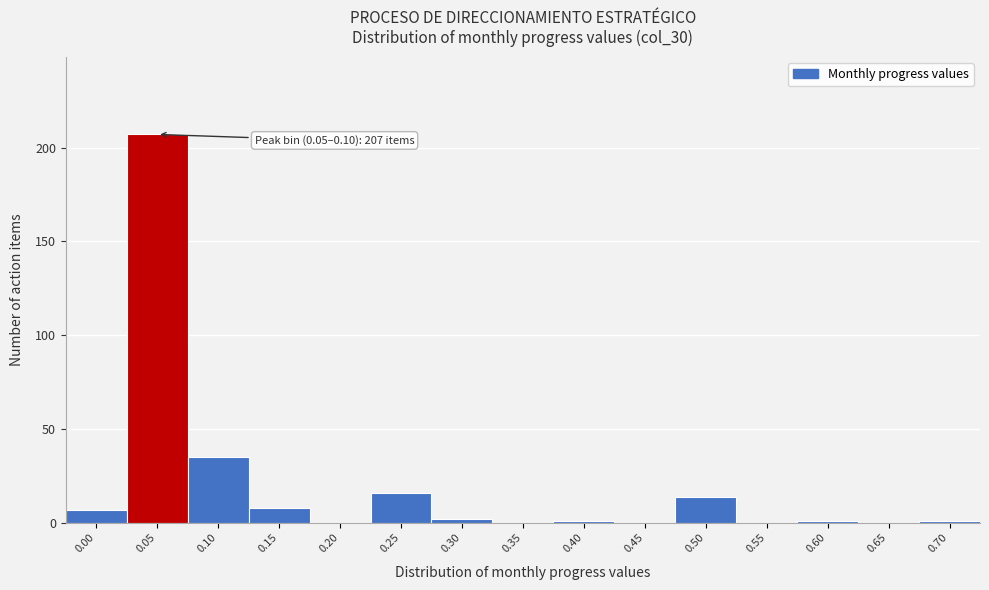

Reading right to left, transcribe all the data shown in this chart.

0.70=1	0.65=0	0.60=1	0.55=0	0.50=14	0.45=0	0.40=1	0.35=0	0.30=2	0.25=16	0.20=0	0.15=8	0.10=35	0.05=207	0.00=7